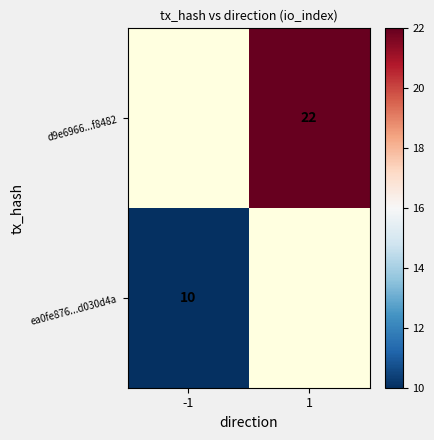

Is it true that d9e6966...f8482 equals 22 at 1?

True